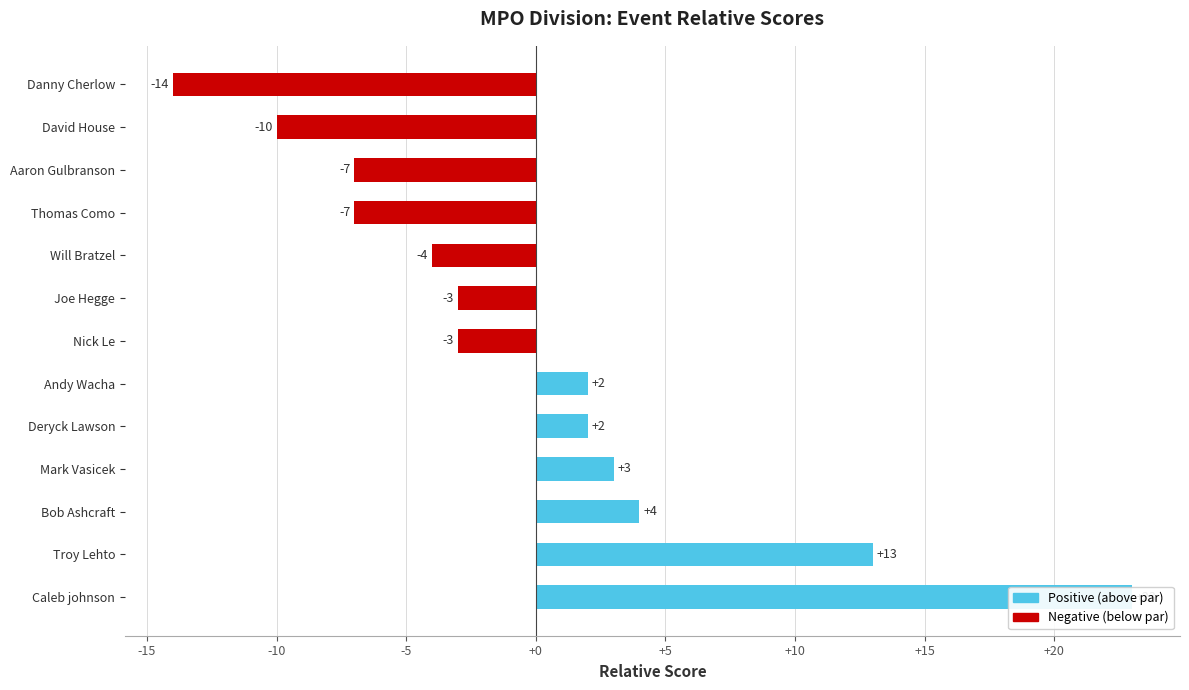

How many series are shown in this chart?

1